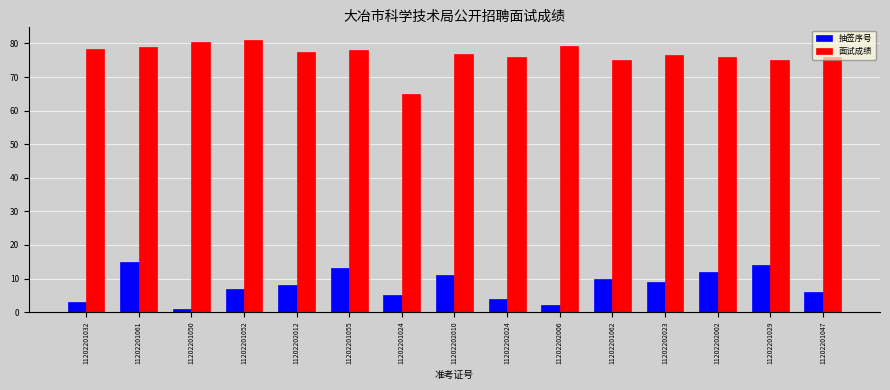

What is the smallest value displayed?

1.0